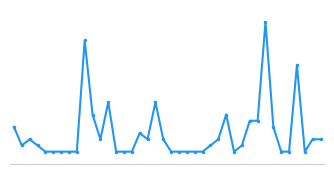

What is the difference between the maximum and minimum values?

21